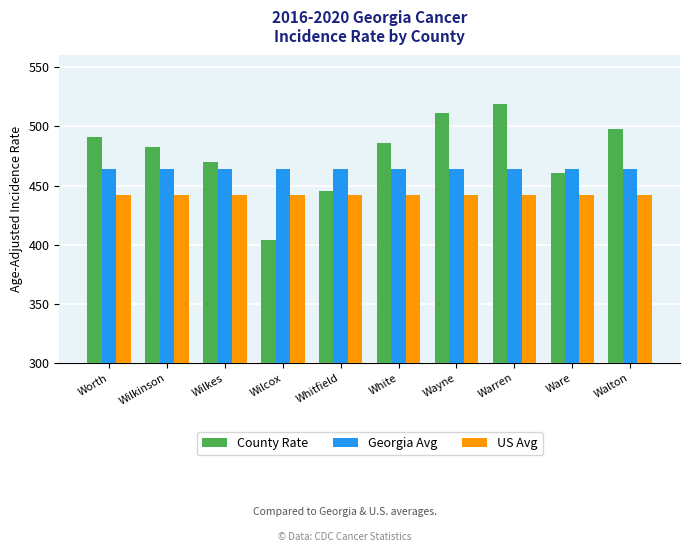

The value of US Avg at Walton is 678.5. True or false?

False